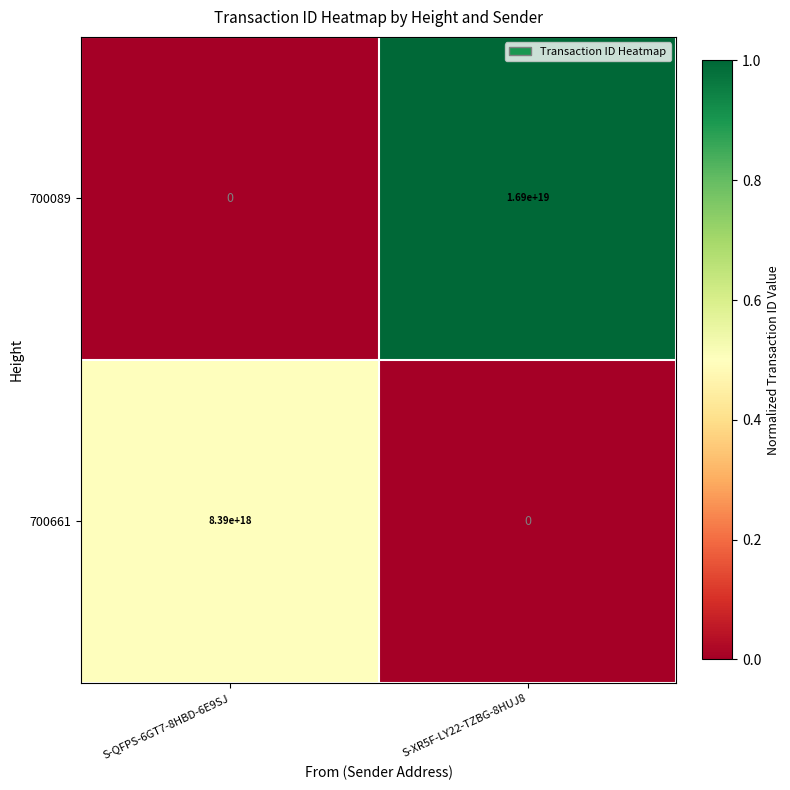

Between S-QFPS-6GT7-8HBD-6E9SJ and S-XR5F-LY22-TZBG-8HUJ8, which series saw the biggest shift?

700089